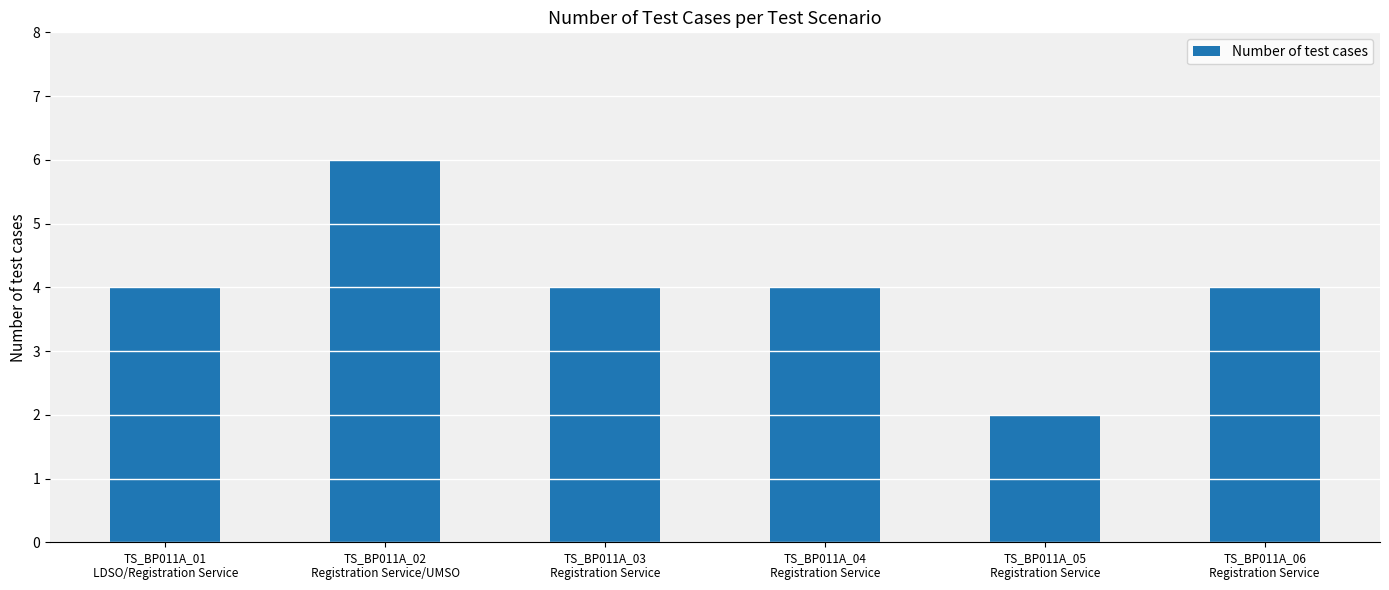

What is the greatest value displayed?

6